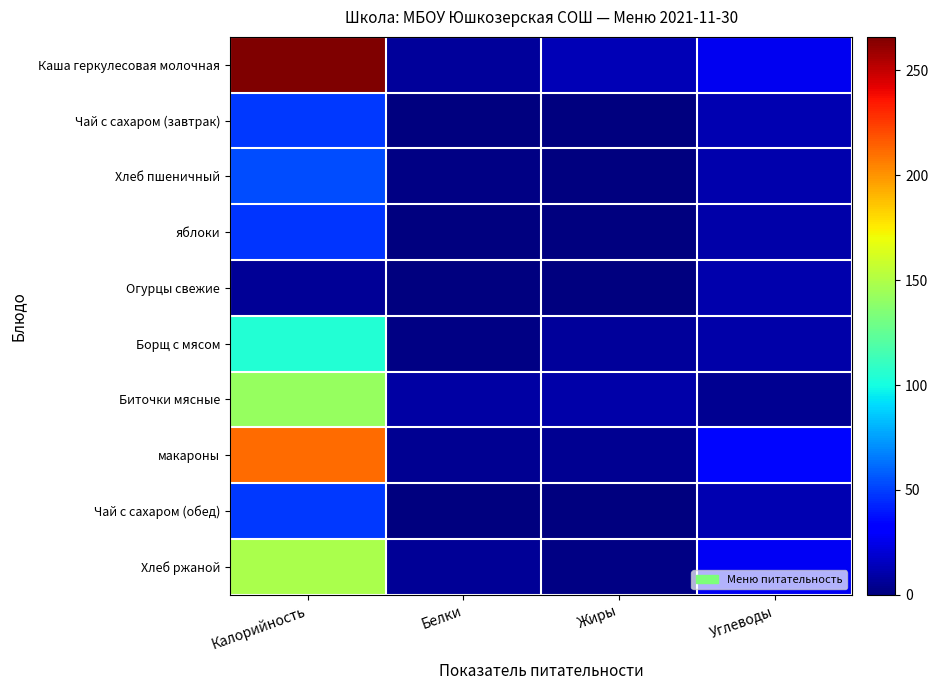

Which series has the largest total across all categories?

Каша геркулесовая молочная